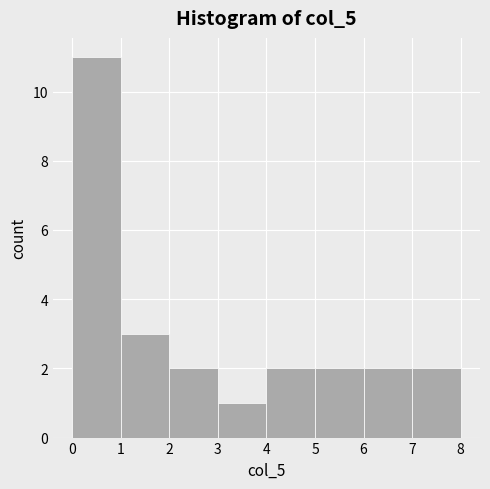

Reading left to right, transcribe this chart: for each bar, give the range it covers on the x-axis and its height. The values are not printed on the chart, so give them approximately, as read against the axis.

0 to 1: 11
1 to 2: 3
2 to 3: 2
3 to 4: 1
4 to 5: 2
5 to 6: 2
6 to 7: 2
7 to 8: 2